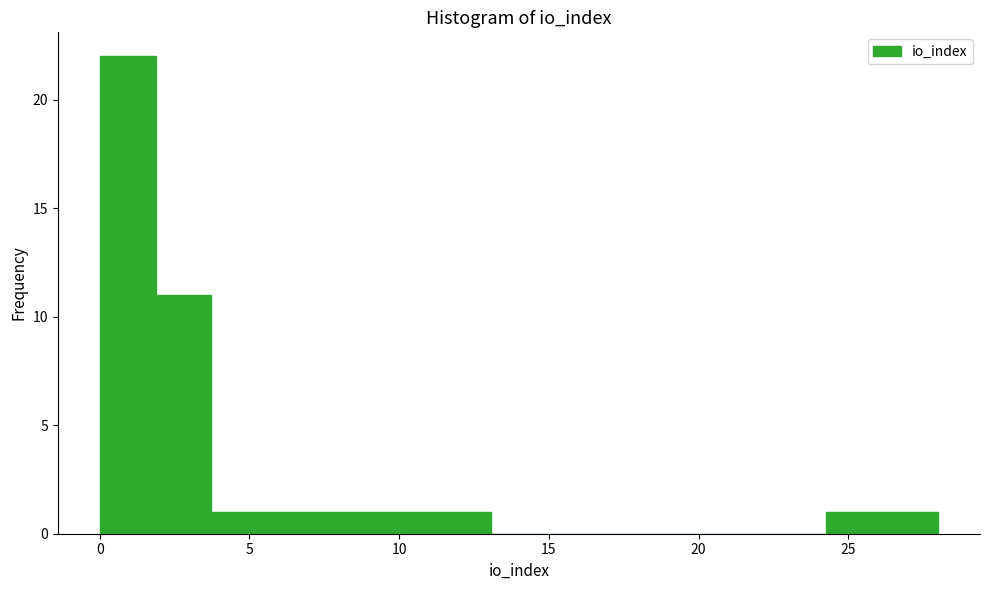

Around what value on the x-axis is the tallest bar? Give the approximate position of its centre, as read against the axis.

1.0